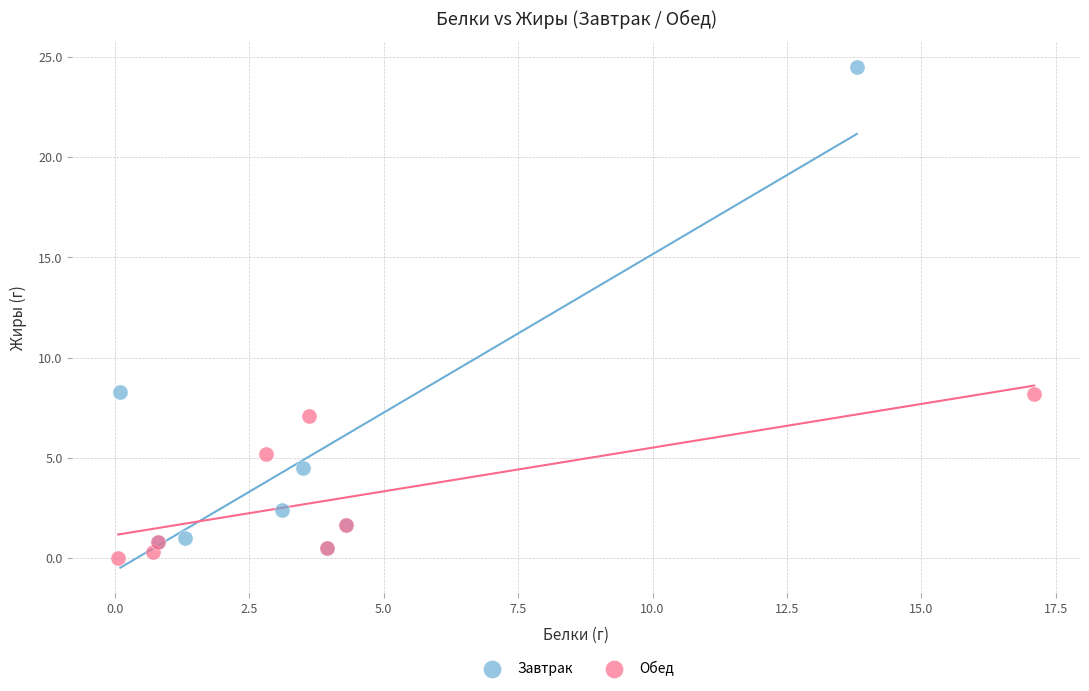

Which series has the widest spread of Y values?

Завтрак